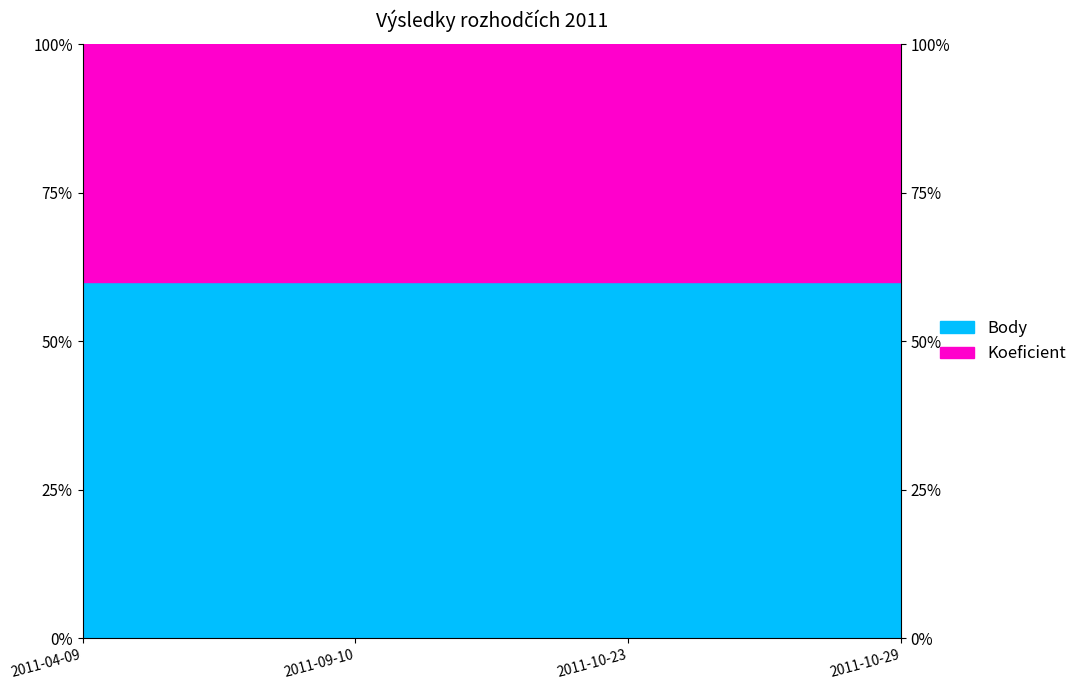

What is the minimum value shown in the chart?

1.0